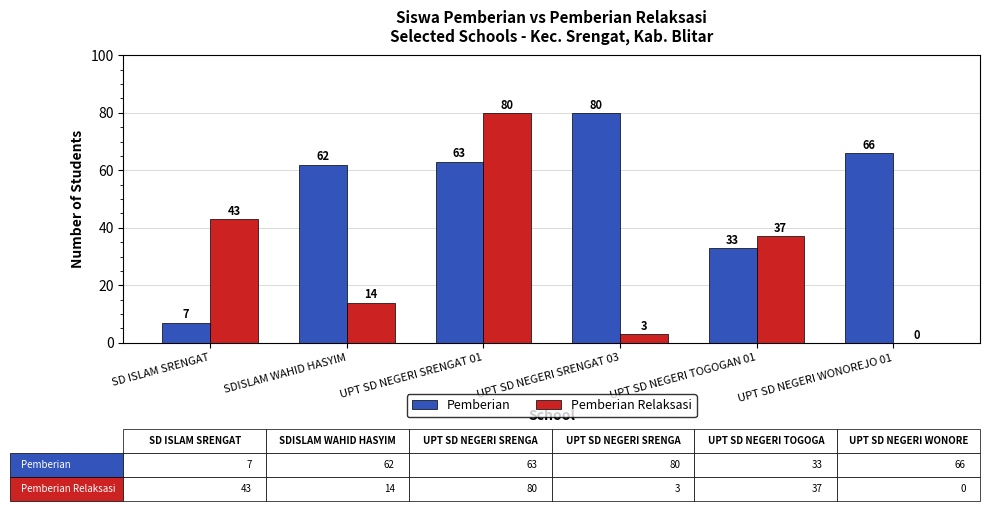

The value of Pemberian Relaksasi at SD ISLAM SRENGAT is 72. True or false?

False